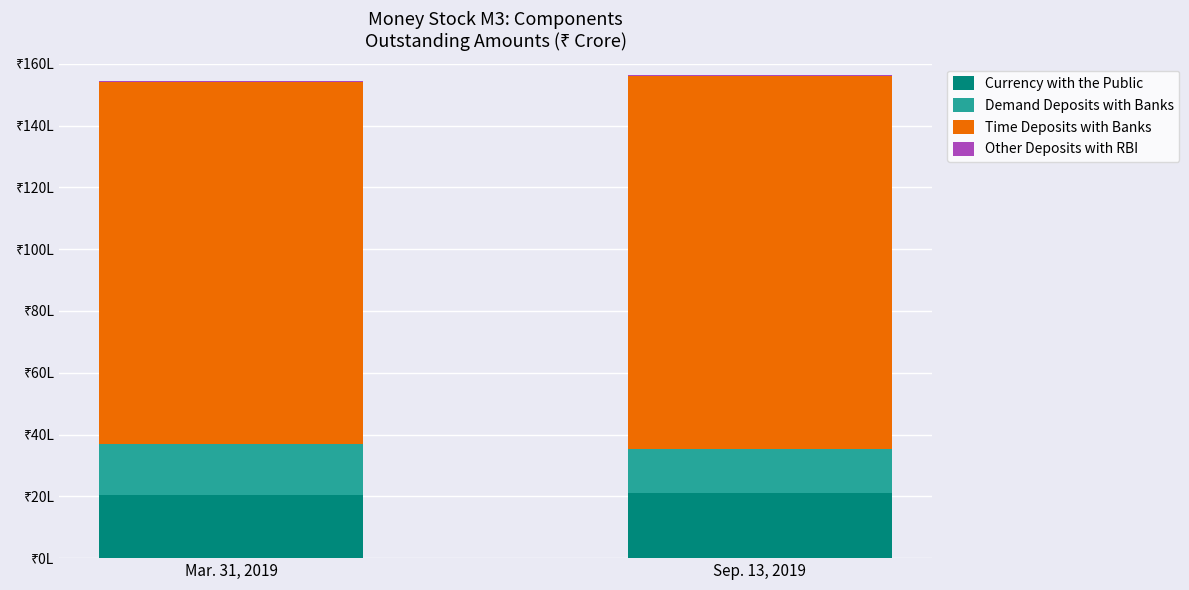

What is the approximate value of Demand Deposits with Banks at Mar. 31, 2019, to the nearest 50?

1626300